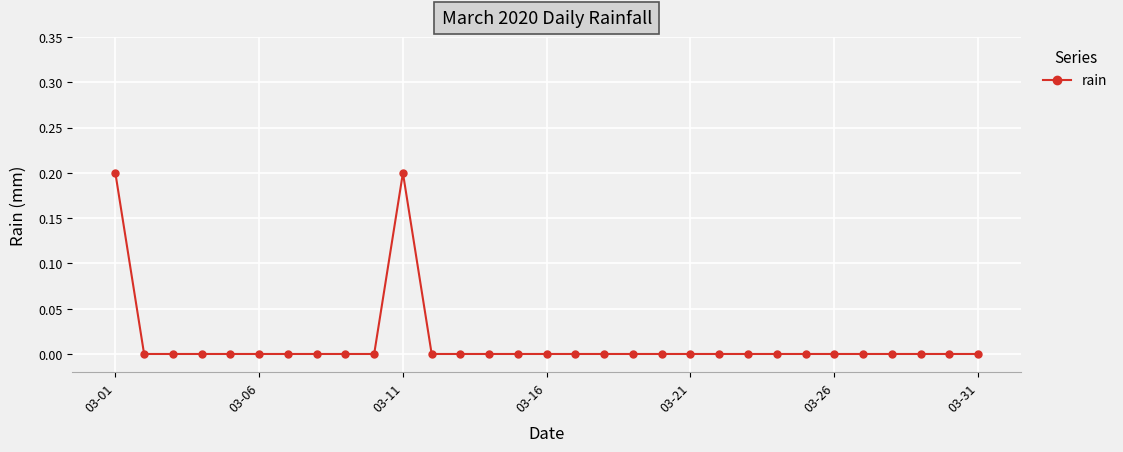

What is the difference between the maximum and minimum values?

0.2